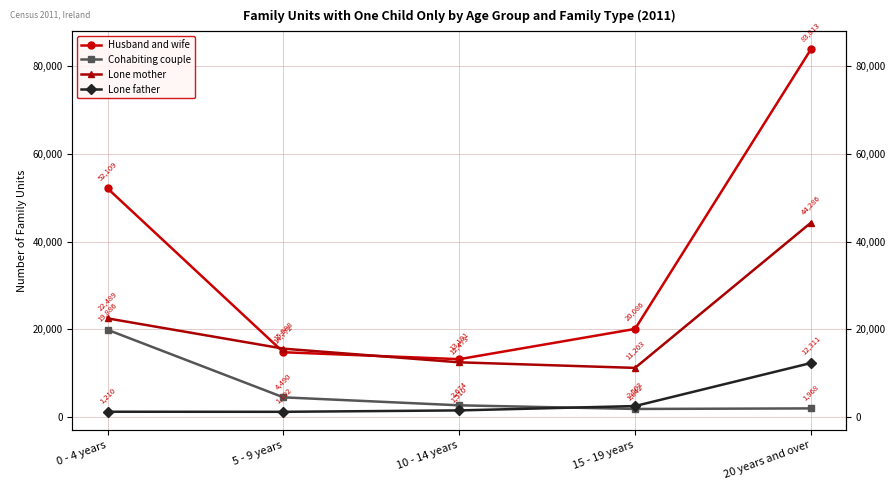

Between 0 - 4 years and 10 - 14 years, which series saw the biggest shift?

Husband and wife